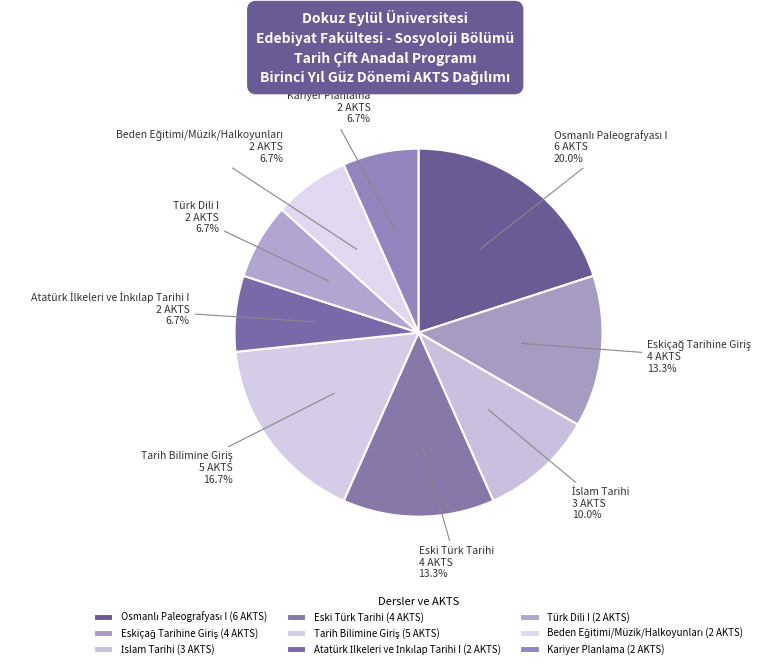

What is the ratio of the value at Tarih Bilimine Giriş to the value at Kariyer Planlama?

2.5